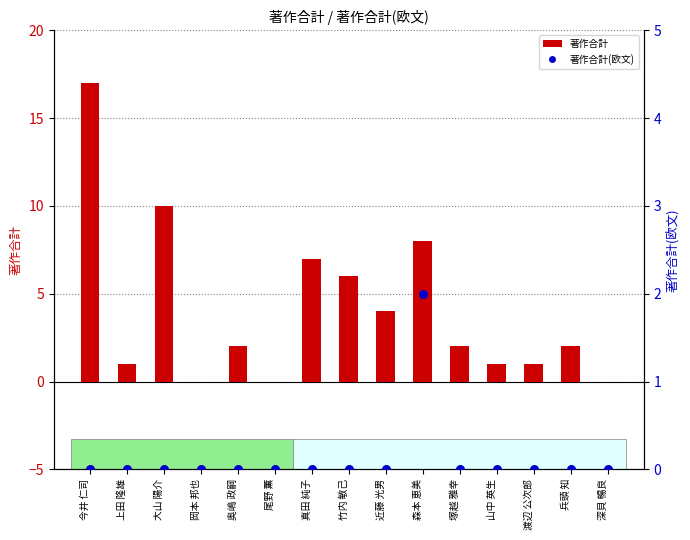

Which series has the widest spread of Y values?

著作合計